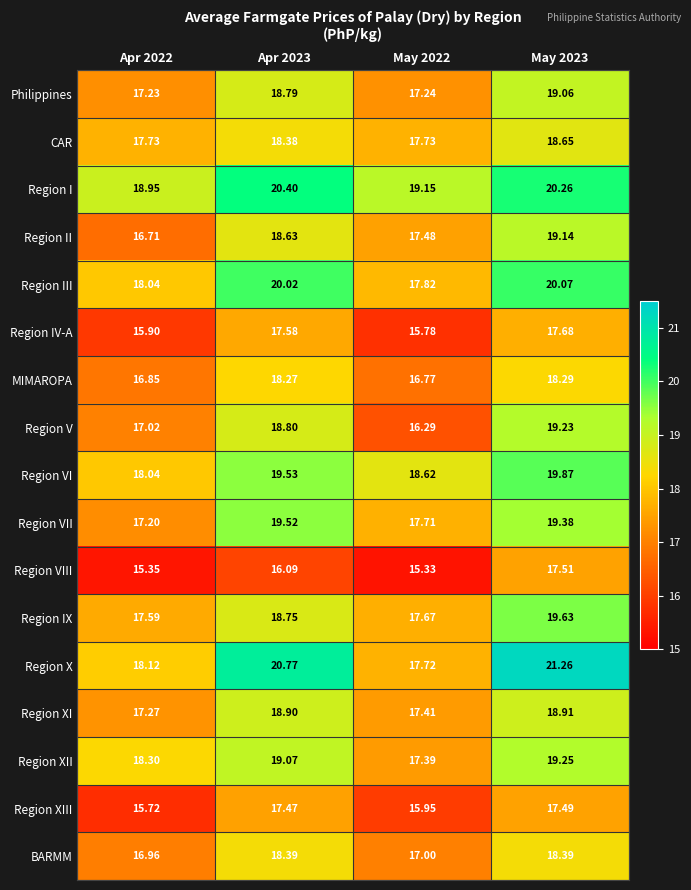

Between Apr 2022 and Apr 2023, which series saw the biggest shift?

Region X